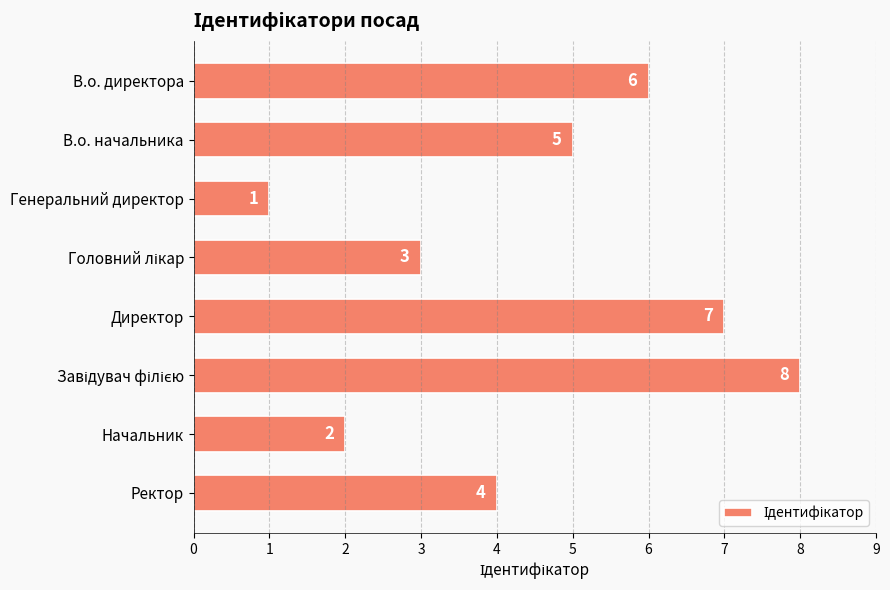

Is it true that the value at В.о. директора is 6?

True